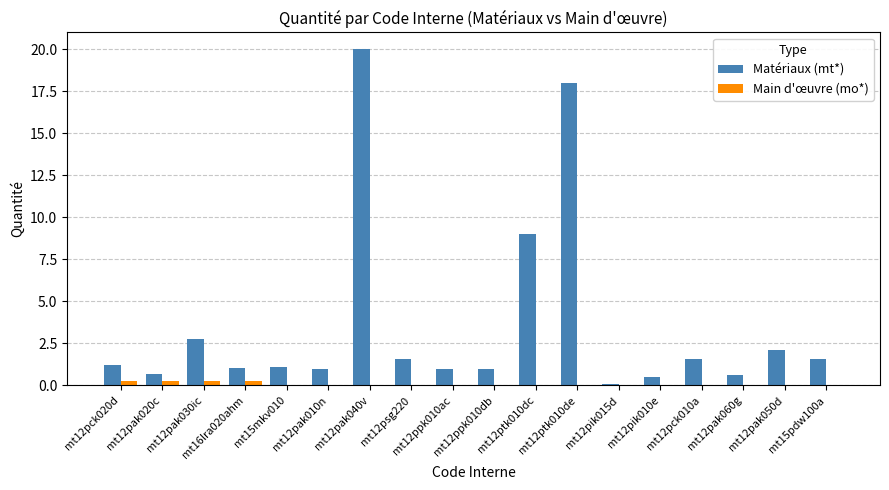

What is the highest value of the Main d'œuvre (mo*) series?

0.3